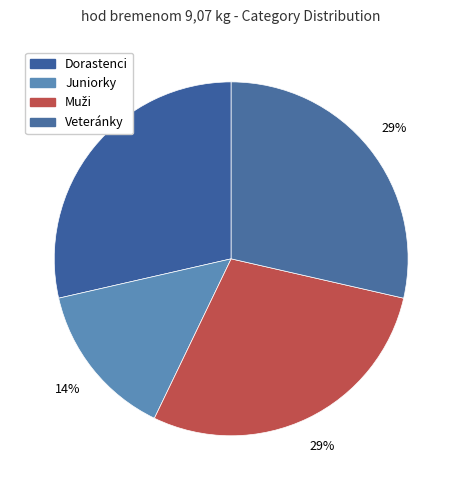

What is the smallest slice in the pie chart?

Juniorky